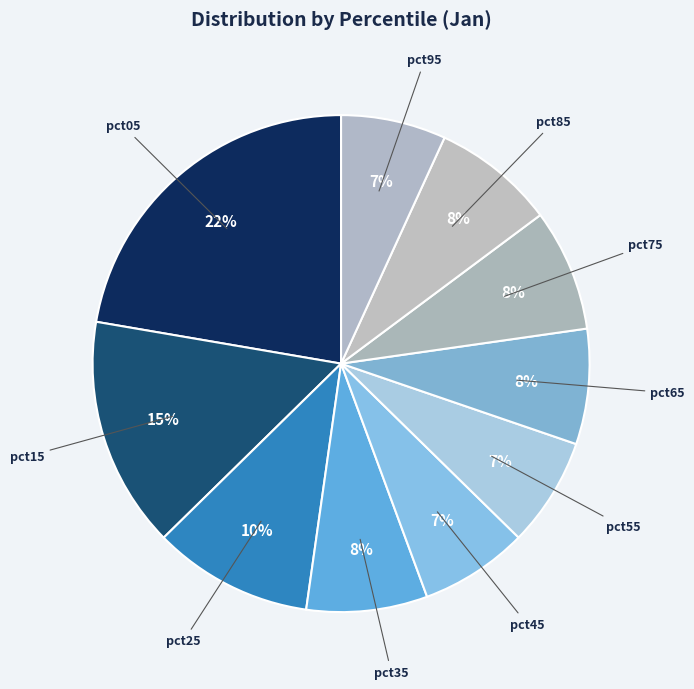

Which category has the biggest portion of the pie?

pct05